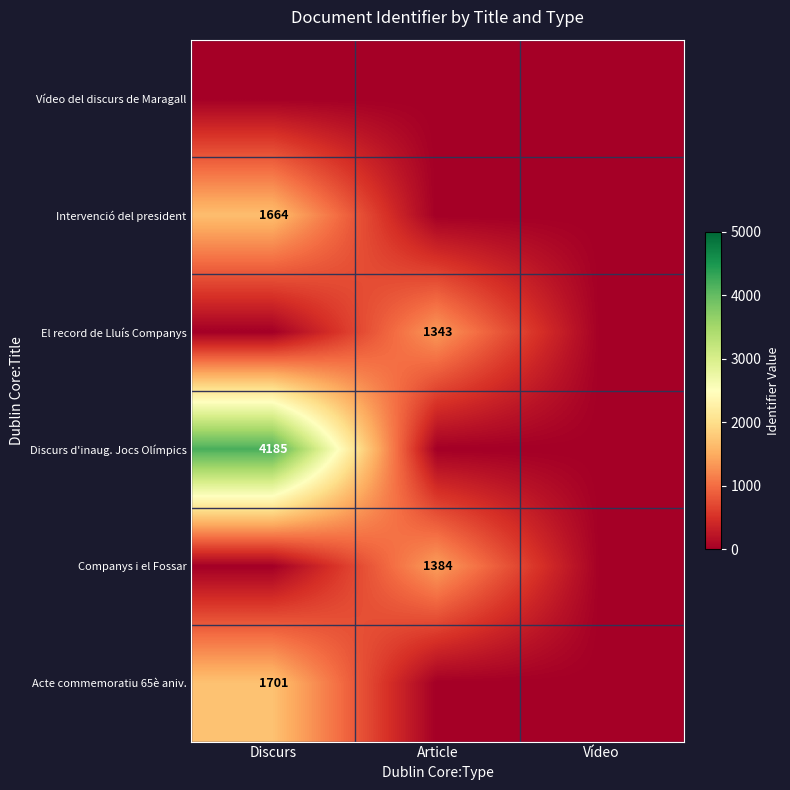

Is it true that Companys i el Fossar equals 1384 at Article?

True